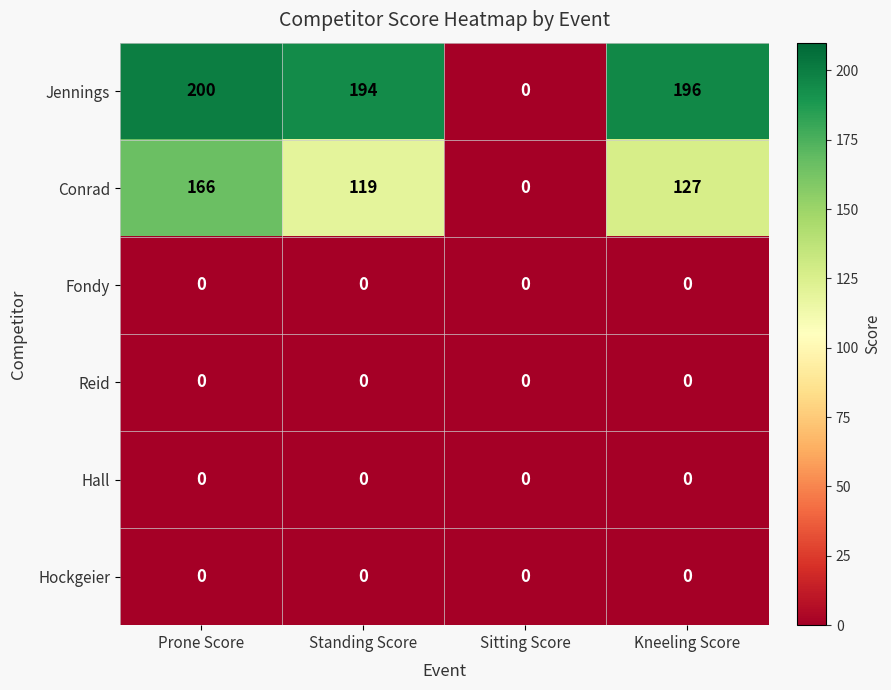

Is it true that Fondy equals 0 at Sitting Score?

True